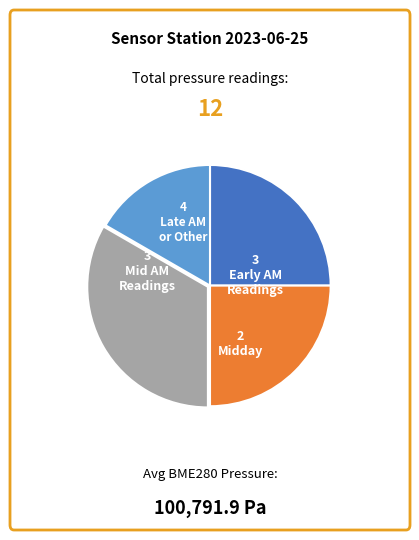

How many segments does this pie chart have?

4